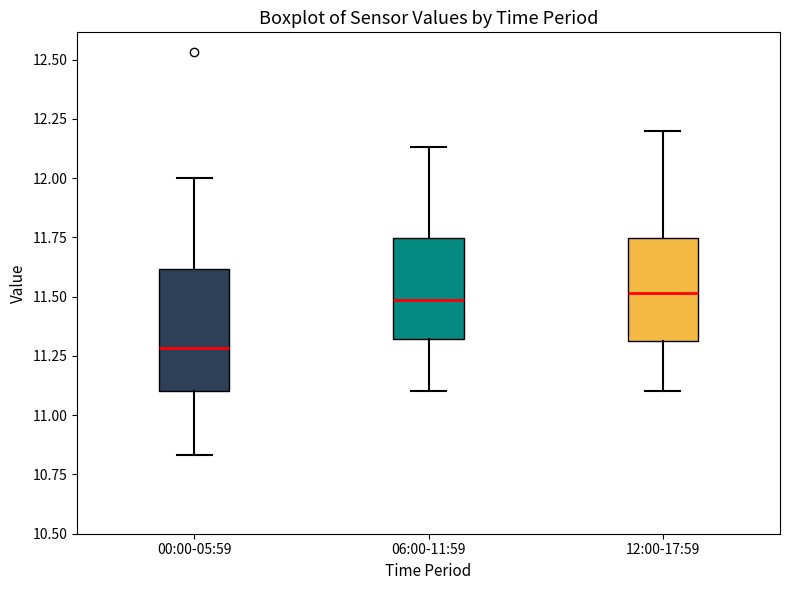

Reading left to right, read every box against the y-axis: the position of its median line, the range the box covers, and the ends of its whiskers. The values are not printed on the chart, so give them approximately, as read against the axis.

00:00-05:59: median 11.30, box 11.10 to 11.60, whiskers 10.85 to 12.00
06:00-11:59: median 11.50, box 11.30 to 11.75, whiskers 11.10 to 12.15
12:00-17:59: median 11.50, box 11.30 to 11.75, whiskers 11.10 to 12.20